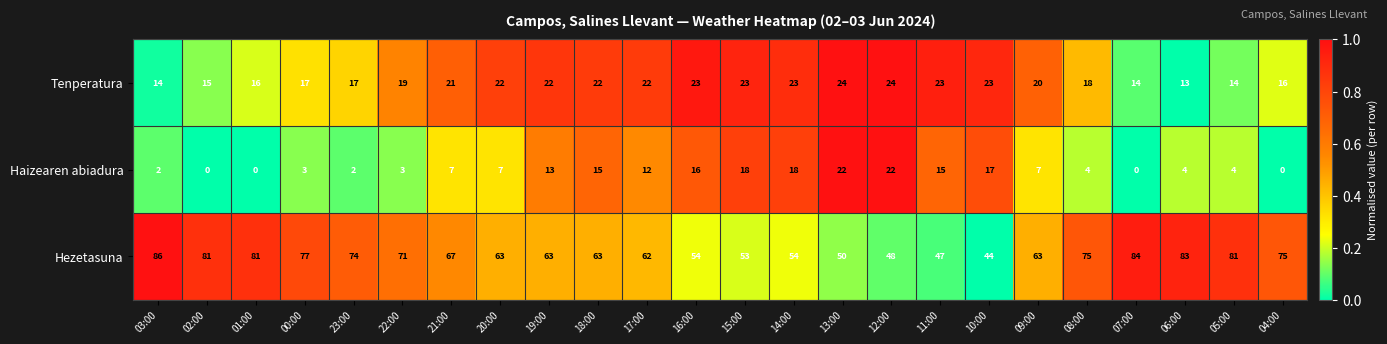

What is the difference between the maximum and minimum values in the Hezetasuna series?

42